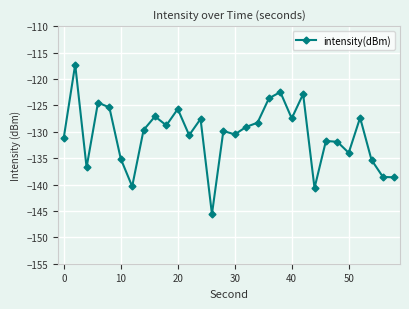

What is the average value?

-130.6